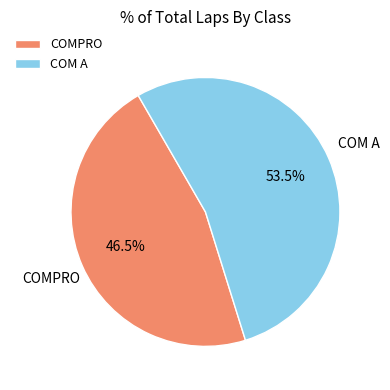

How many segments does this pie chart have?

2